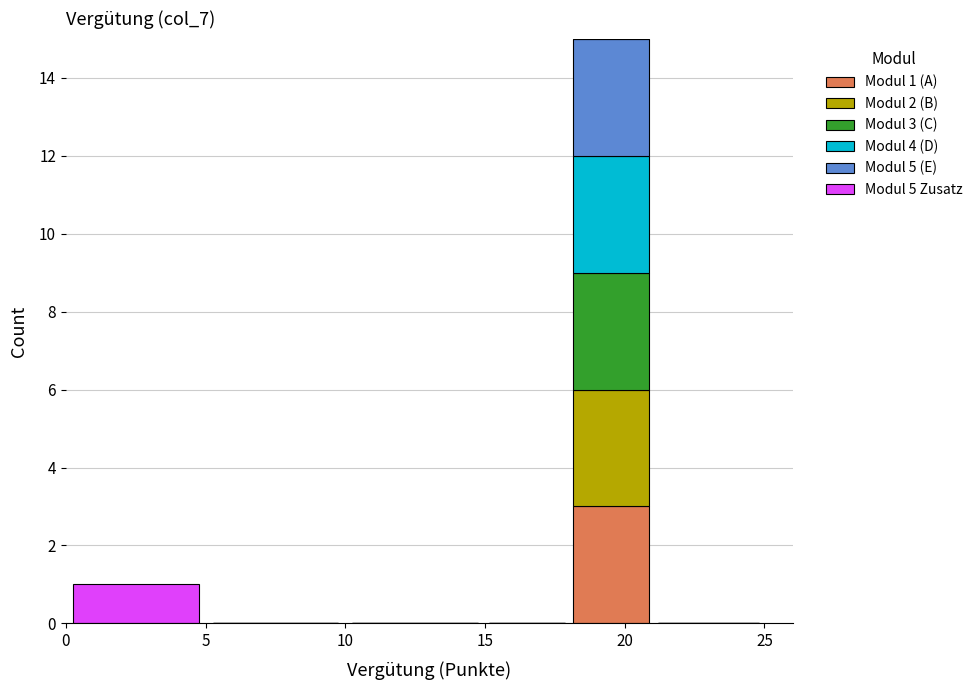

Which range on the x-axis has the tallest stacked bar (by total height)?

18 to 21